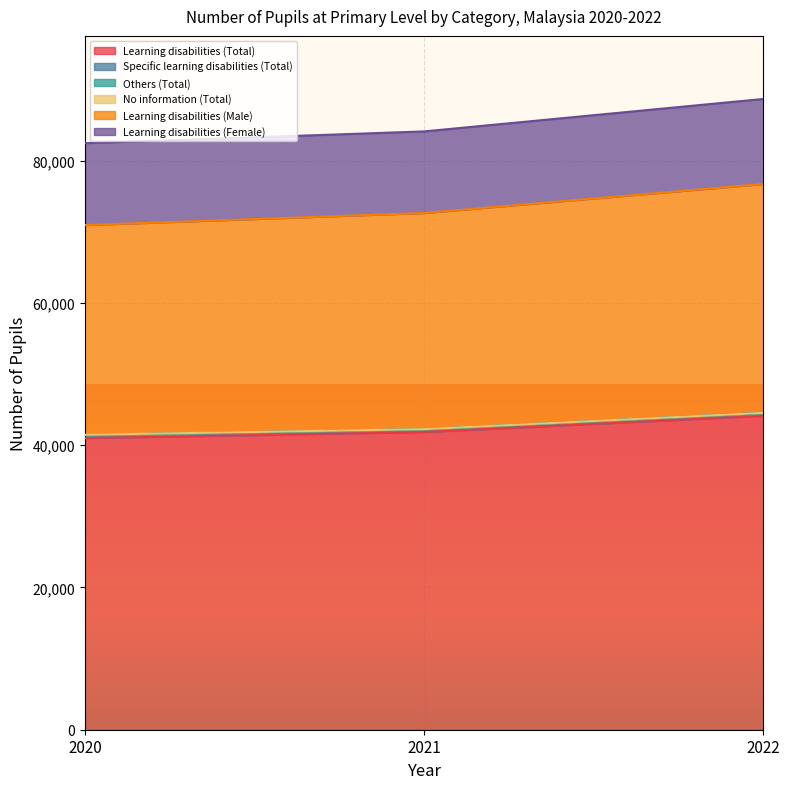

Which category has the highest value across all series?

2022